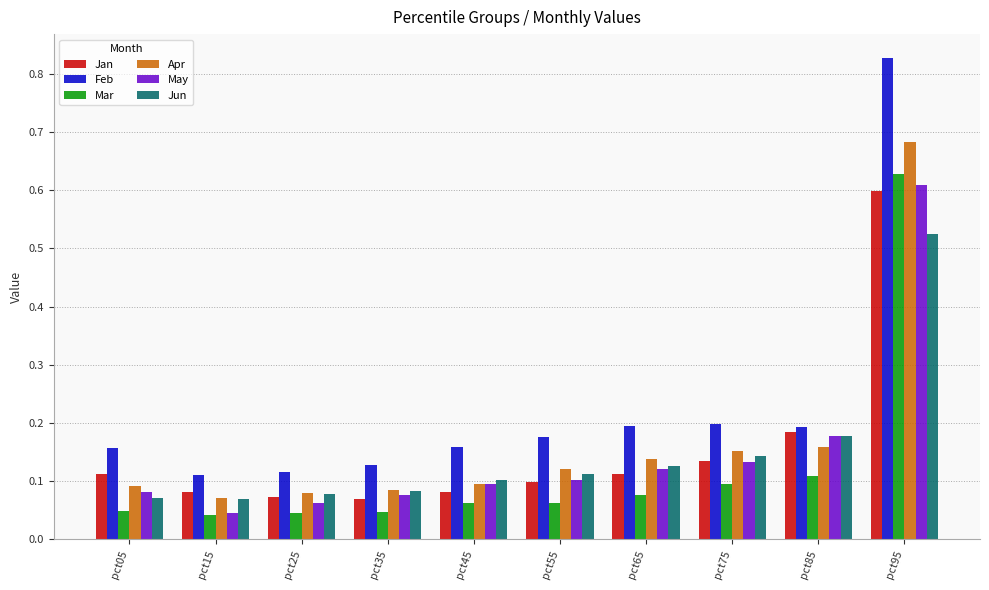

Between pct25 and pct85, which series saw the biggest shift?

May